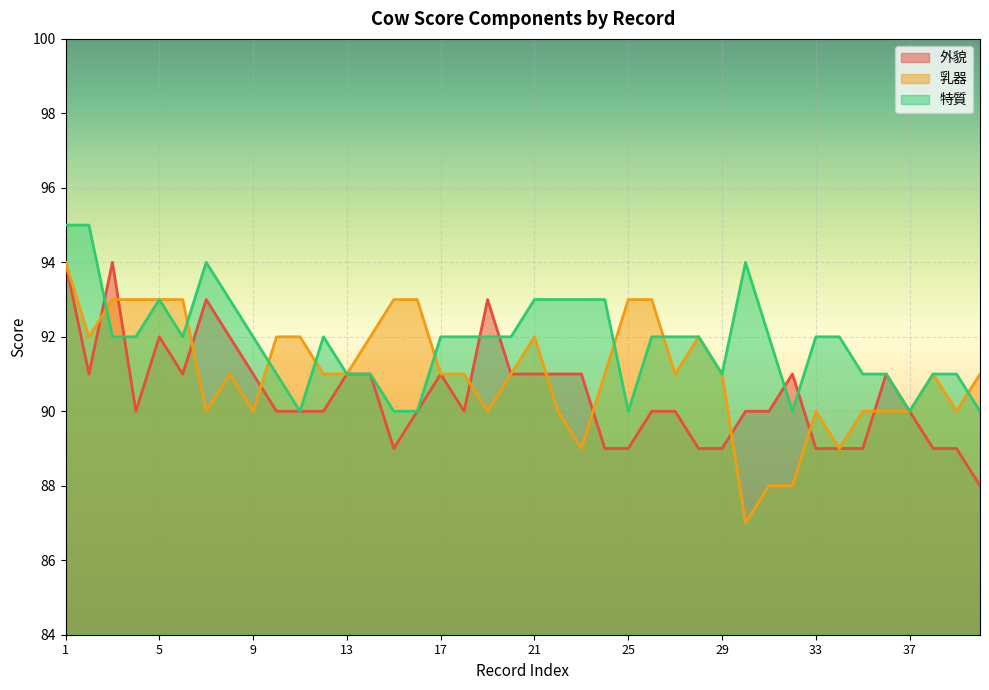

How many lines are shown in the chart?

3